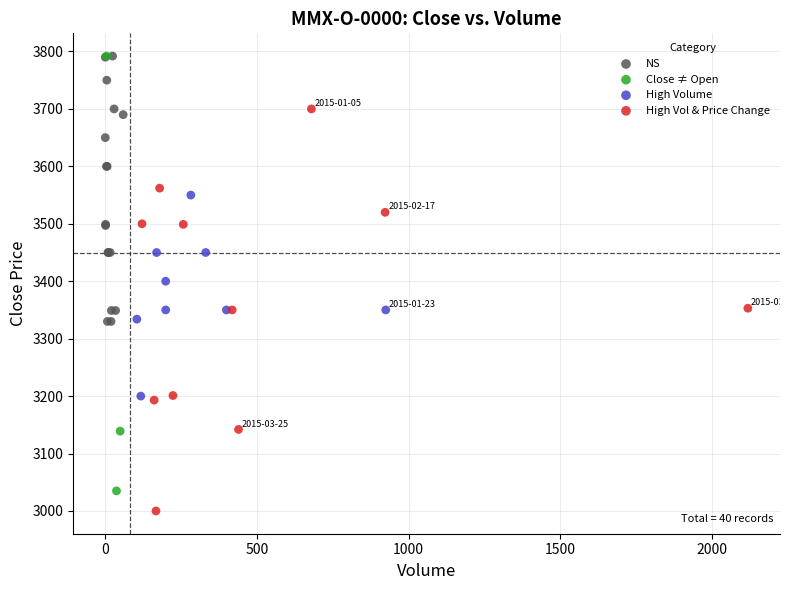

Which series contains the lowest Y value?

High Vol & Price Change